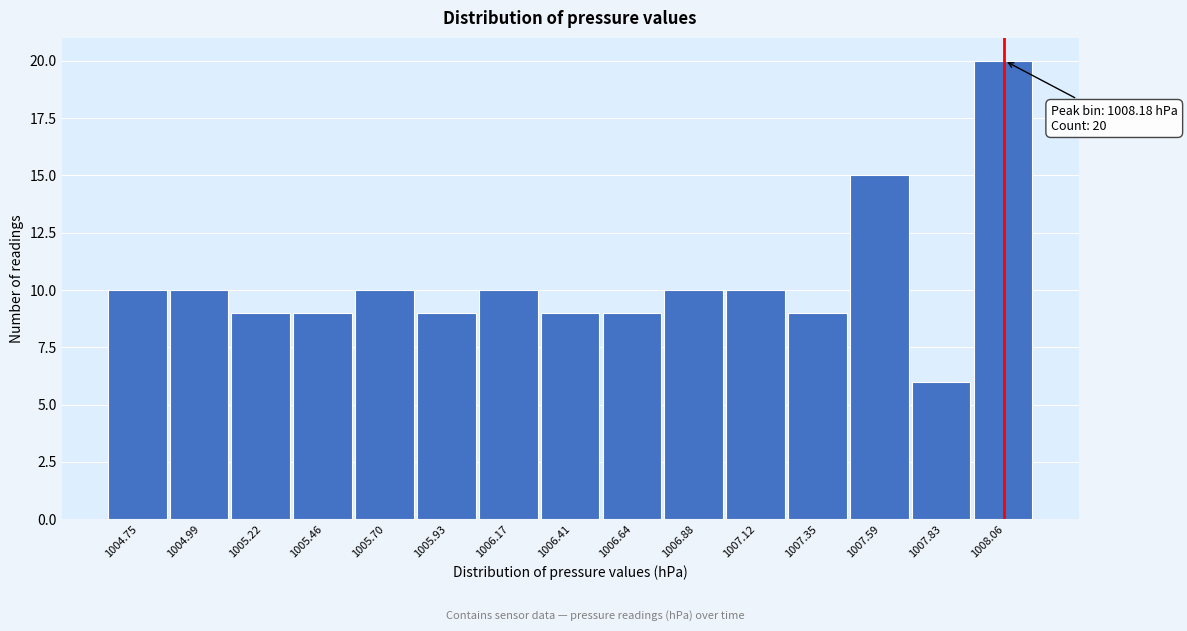

Reading right to left, list all the values displayed in this chart.

1008.06=20	1007.83=6	1007.59=15	1007.35=9	1007.12=10	1006.88=10	1006.64=9	1006.41=9	1006.17=10	1005.93=9	1005.70=10	1005.46=9	1005.22=9	1004.99=10	1004.75=10